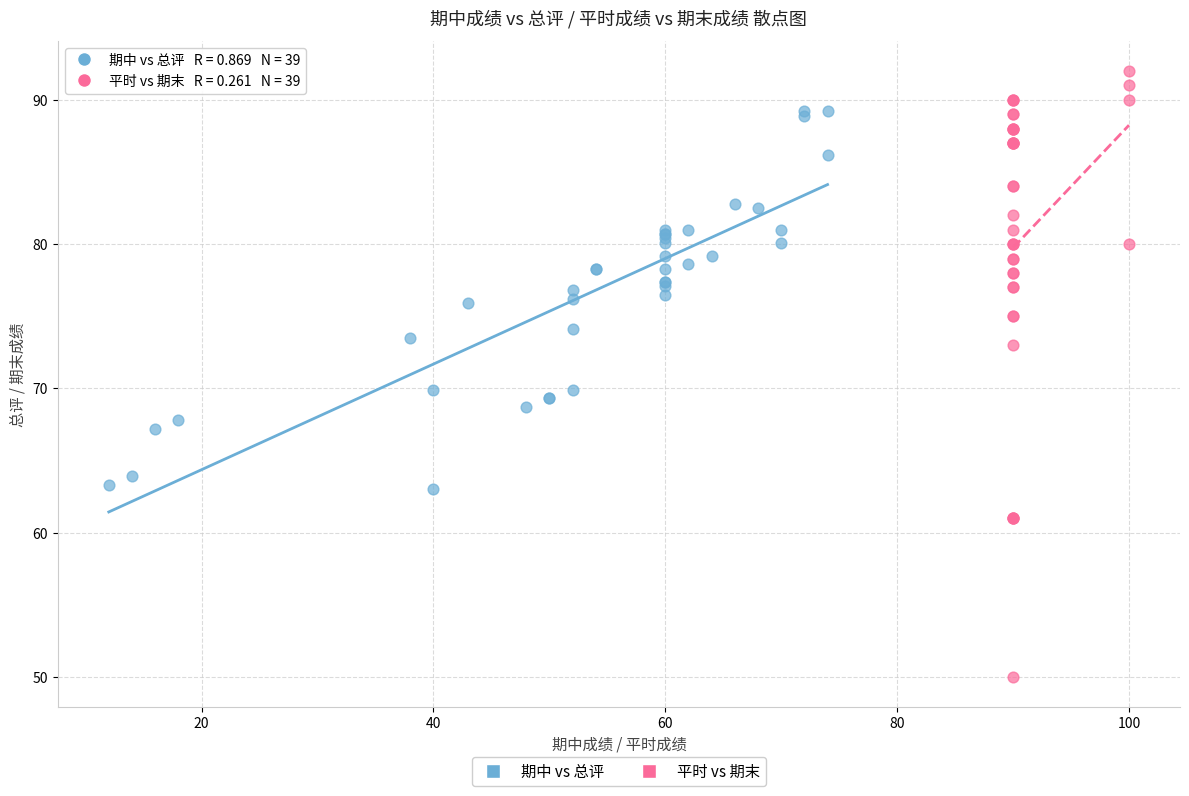

Which series reaches the minimum Y coordinate?

平时 vs 期末